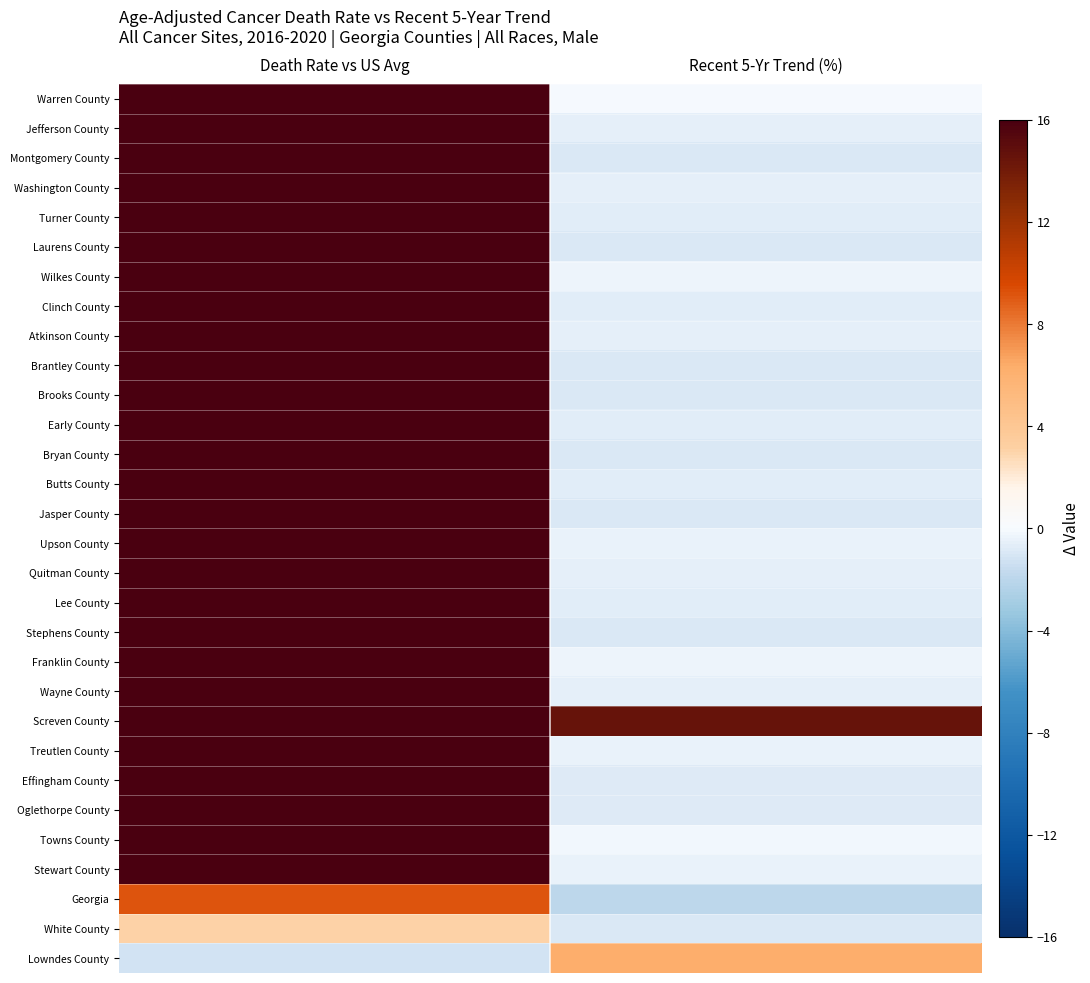

Reading left to right, list all the values displayed in this chart.

Warren County: Death Rate vs US Avg=16.0	Recent 5-Yr Trend (%)=-0.1
Jefferson County: Death Rate vs US Avg=16.0	Recent 5-Yr Trend (%)=-0.6
Montgomery County: Death Rate vs US Avg=16.0	Recent 5-Yr Trend (%)=-1.0
Washington County: Death Rate vs US Avg=16.0	Recent 5-Yr Trend (%)=-0.6
Turner County: Death Rate vs US Avg=16.0	Recent 5-Yr Trend (%)=-0.7
Laurens County: Death Rate vs US Avg=16.0	Recent 5-Yr Trend (%)=-0.9
Wilkes County: Death Rate vs US Avg=16.0	Recent 5-Yr Trend (%)=-0.3
Clinch County: Death Rate vs US Avg=16.0	Recent 5-Yr Trend (%)=-0.7
Atkinson County: Death Rate vs US Avg=16.0	Recent 5-Yr Trend (%)=-0.6
Brantley County: Death Rate vs US Avg=16.0	Recent 5-Yr Trend (%)=-1.0
Brooks County: Death Rate vs US Avg=16.0	Recent 5-Yr Trend (%)=-1.0
Early County: Death Rate vs US Avg=16.0	Recent 5-Yr Trend (%)=-0.7
Bryan County: Death Rate vs US Avg=16.0	Recent 5-Yr Trend (%)=-0.9
Butts County: Death Rate vs US Avg=16.0	Recent 5-Yr Trend (%)=-0.7
Jasper County: Death Rate vs US Avg=16.0	Recent 5-Yr Trend (%)=-1.0
Upson County: Death Rate vs US Avg=16.0	Recent 5-Yr Trend (%)=-0.4
Quitman County: Death Rate vs US Avg=16.0	Recent 5-Yr Trend (%)=-0.6
Lee County: Death Rate vs US Avg=16.0	Recent 5-Yr Trend (%)=-0.7
Stephens County: Death Rate vs US Avg=16.0	Recent 5-Yr Trend (%)=-0.9
Franklin County: Death Rate vs US Avg=16.0	Recent 5-Yr Trend (%)=-0.3
Wayne County: Death Rate vs US Avg=16.0	Recent 5-Yr Trend (%)=-0.6
Screven County: Death Rate vs US Avg=16.0	Recent 5-Yr Trend (%)=14.5
Treutlen County: Death Rate vs US Avg=16.0	Recent 5-Yr Trend (%)=-0.4
Effingham County: Death Rate vs US Avg=16.0	Recent 5-Yr Trend (%)=-0.8
Oglethorpe County: Death Rate vs US Avg=16.0	Recent 5-Yr Trend (%)=-0.8
Towns County: Death Rate vs US Avg=16.0	Recent 5-Yr Trend (%)=-0.2
Stewart County: Death Rate vs US Avg=16.0	Recent 5-Yr Trend (%)=-0.5
Georgia: Death Rate vs US Avg=9.2	Recent 5-Yr Trend (%)=-2.0
White County: Death Rate vs US Avg=3.0	Recent 5-Yr Trend (%)=-0.9
Lowndes County: Death Rate vs US Avg=-1.2	Recent 5-Yr Trend (%)=6.3